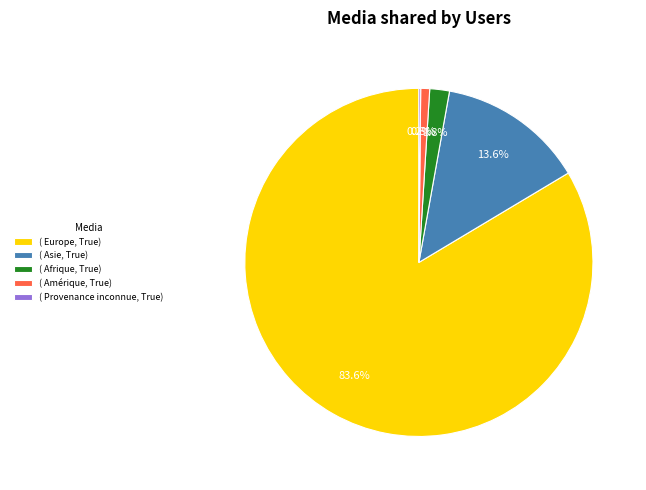

To the nearest percent, what is the average slice percentage?

20%